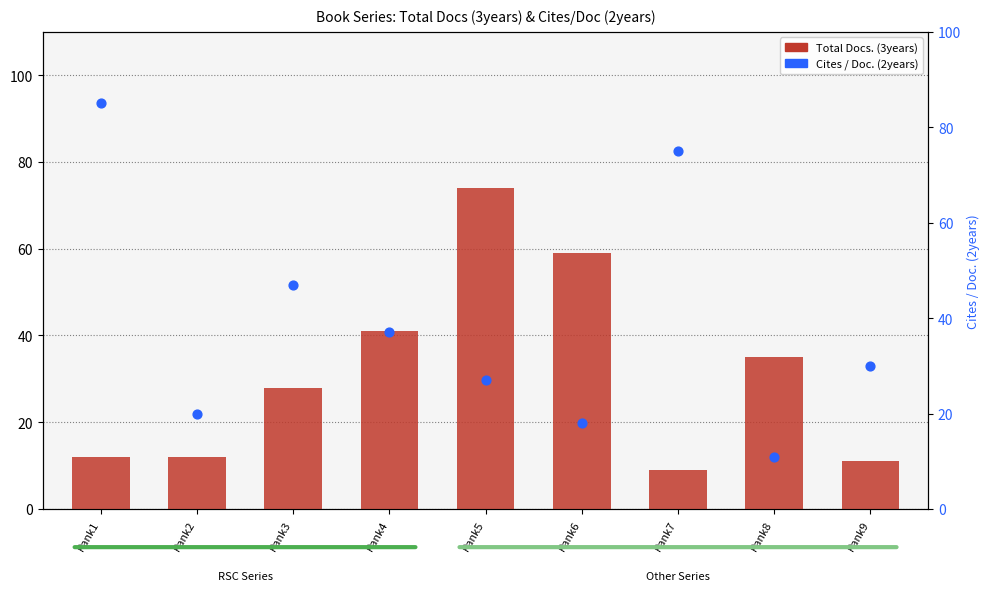

Which series reaches the maximum Y coordinate?

Cites / Doc. (2years)